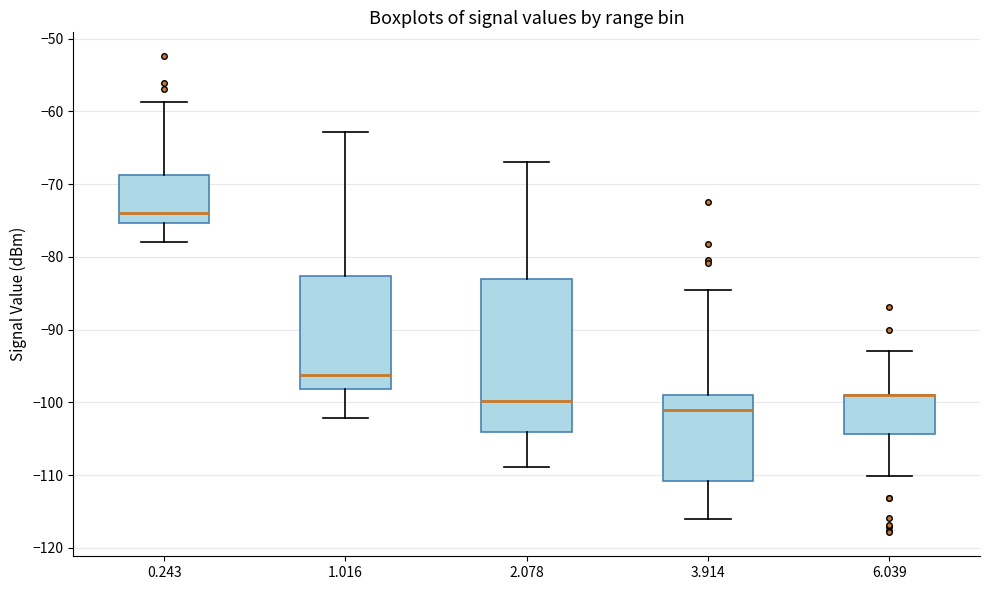

Comparing the boxes themselves (not the whiskers), which one is the tallest?

2.078